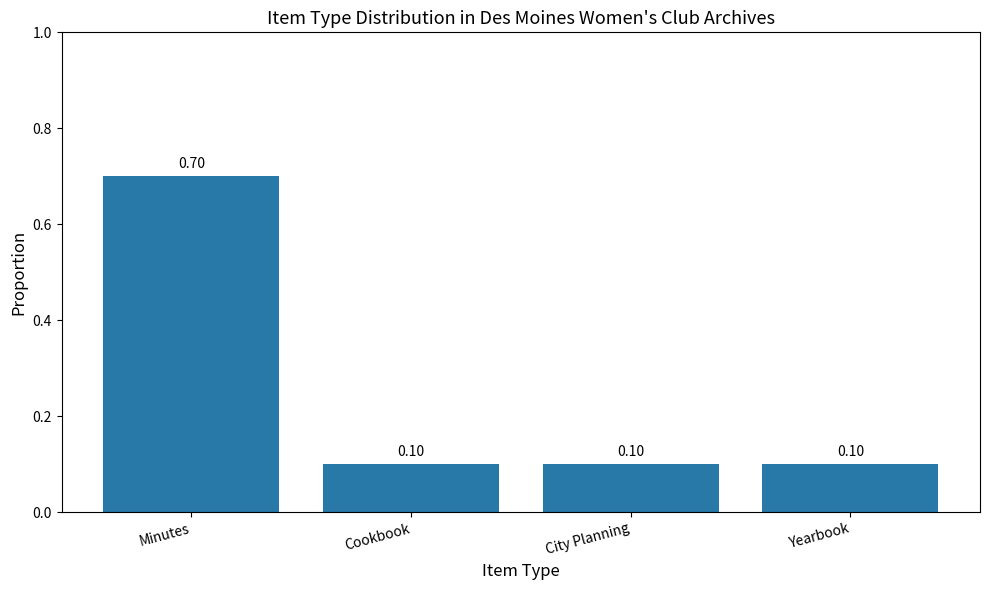

How many bars are there in total?

4